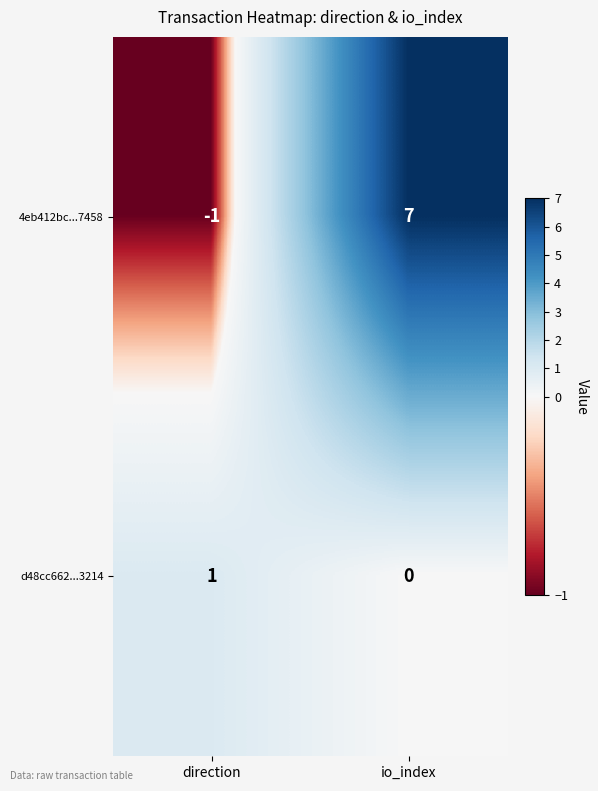

What is the difference between the maximum and minimum values in the 4eb412bc...7458 series?

8